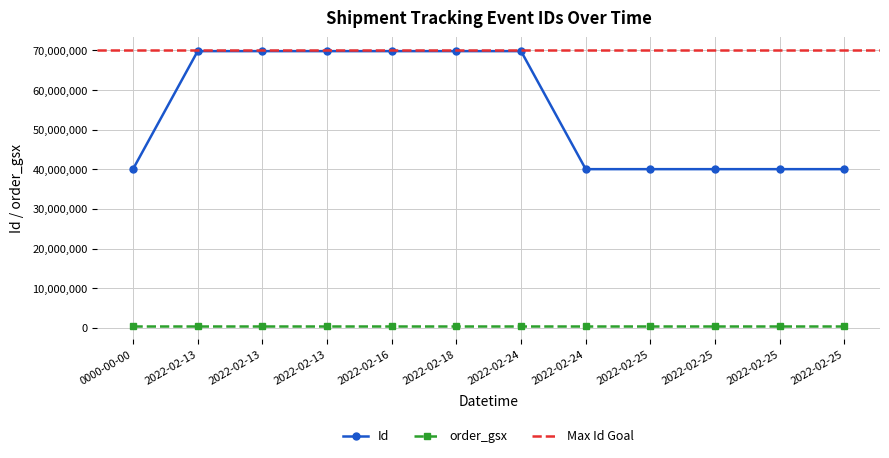

True or false: Id and order_gsx intersect in this chart.

False